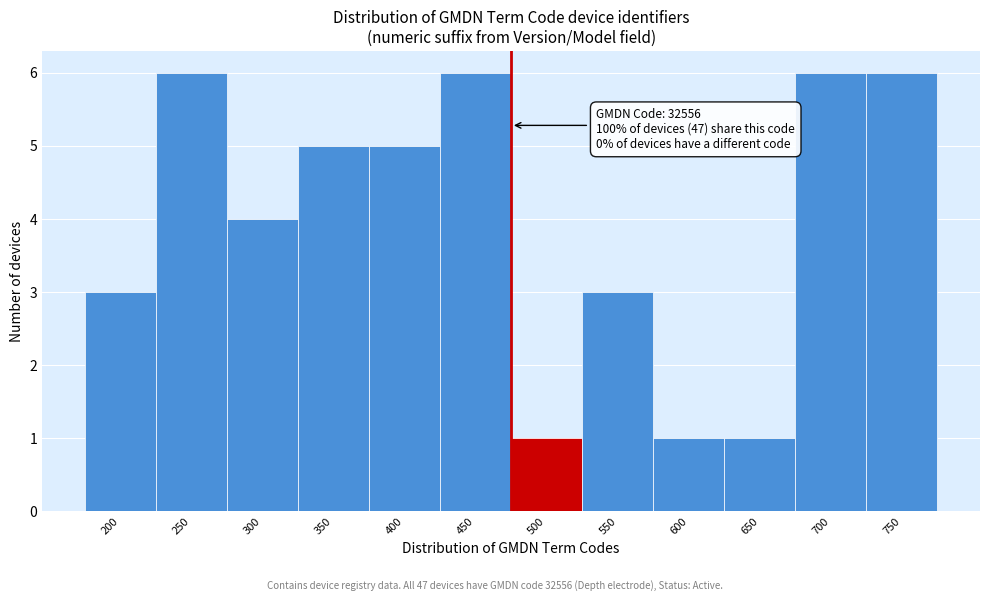

Reading left to right, list all the values displayed in this chart.

3	6	4	5	5	6	1	3	1	1	6	6